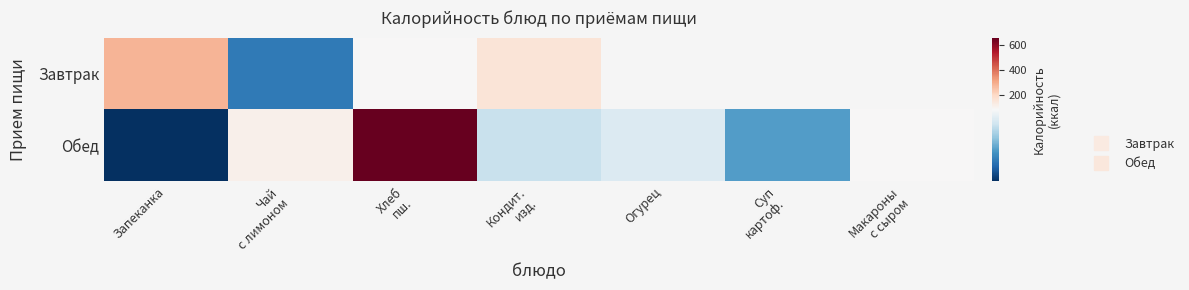

List the series in order of their overall mean, highest first.

Завтрак, Обед